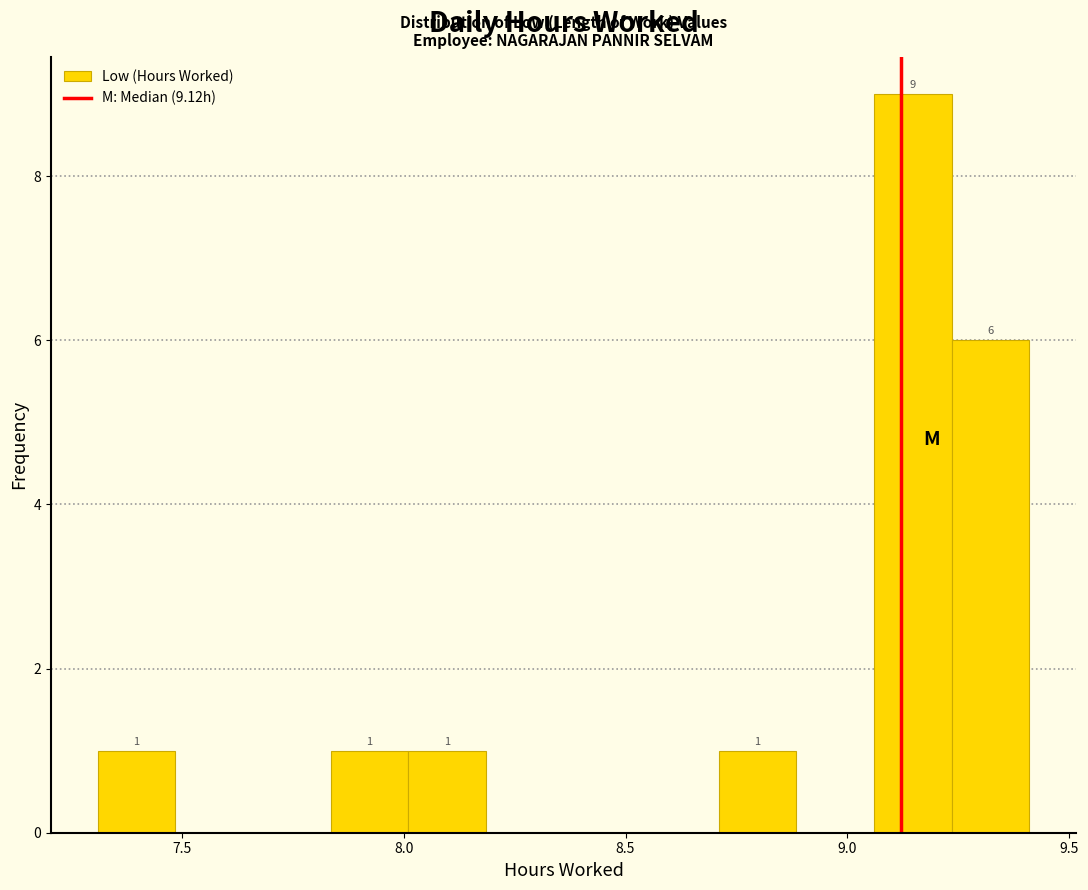

Read against the x-axis, roughly where is the centre of the tallest bar?

9.15